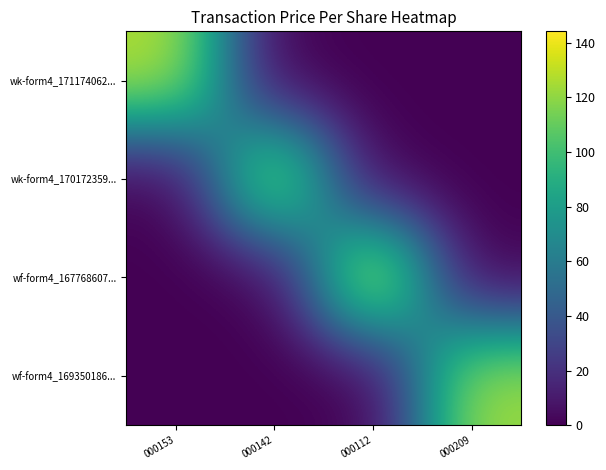

Reading right to left, what are all the values shown in this chart?

wk-form4_171174062...: 000209=0.0	000112=0.0	000142=0.0	000153=128.4
wk-form4_170172359...: 000209=0.0	000112=0.0	000142=130.7	000153=0.0
wf-form4_167768607...: 000209=0.0	000112=144.2	000142=0.0	000153=0.0
wf-form4_169350186...: 000209=123.9	000112=0.0	000142=0.0	000153=0.0